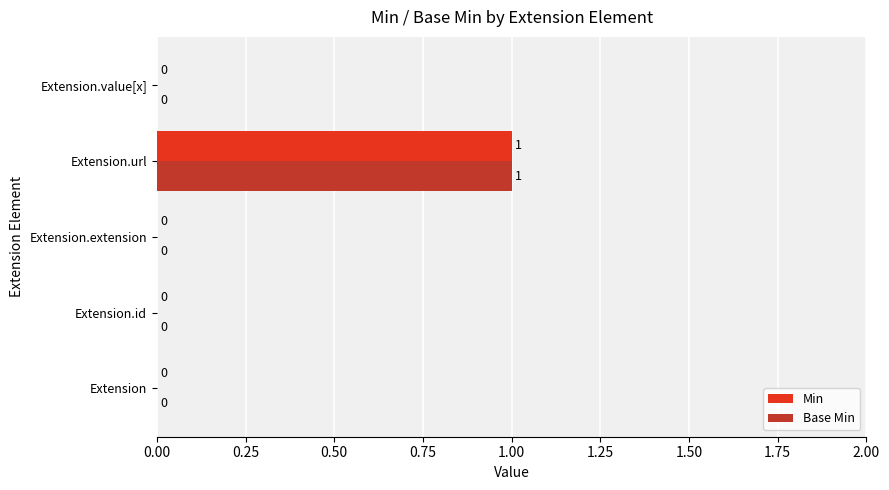

The Min series shows 0 at Extension.extension. True or false?

True